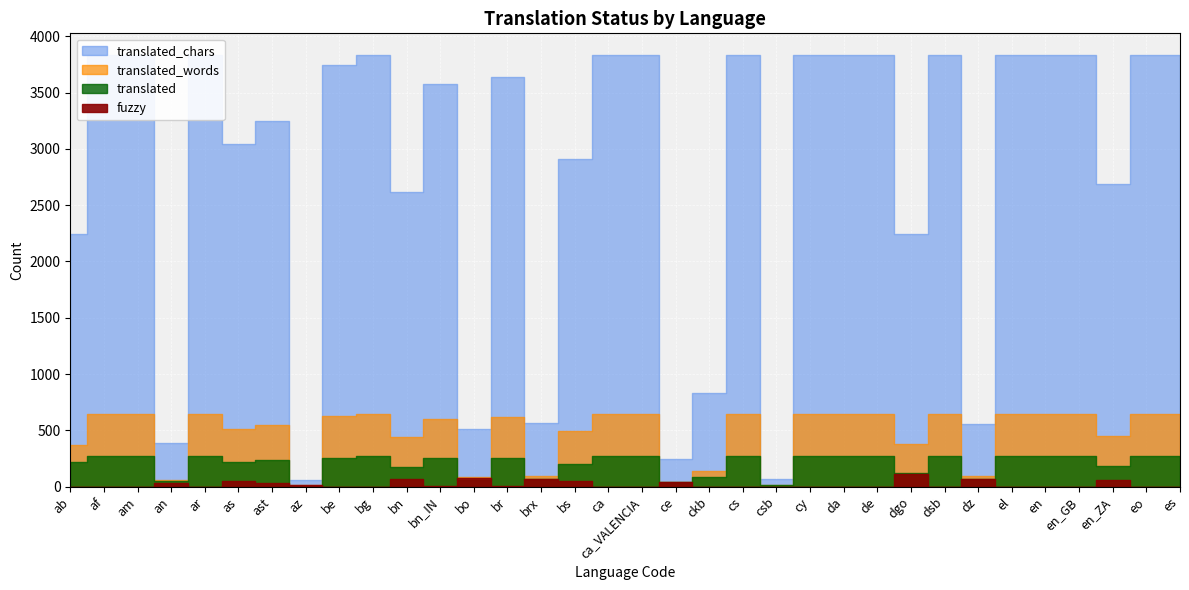

What is the difference between the second highest and second lowest values in the translated_chars series?

3767